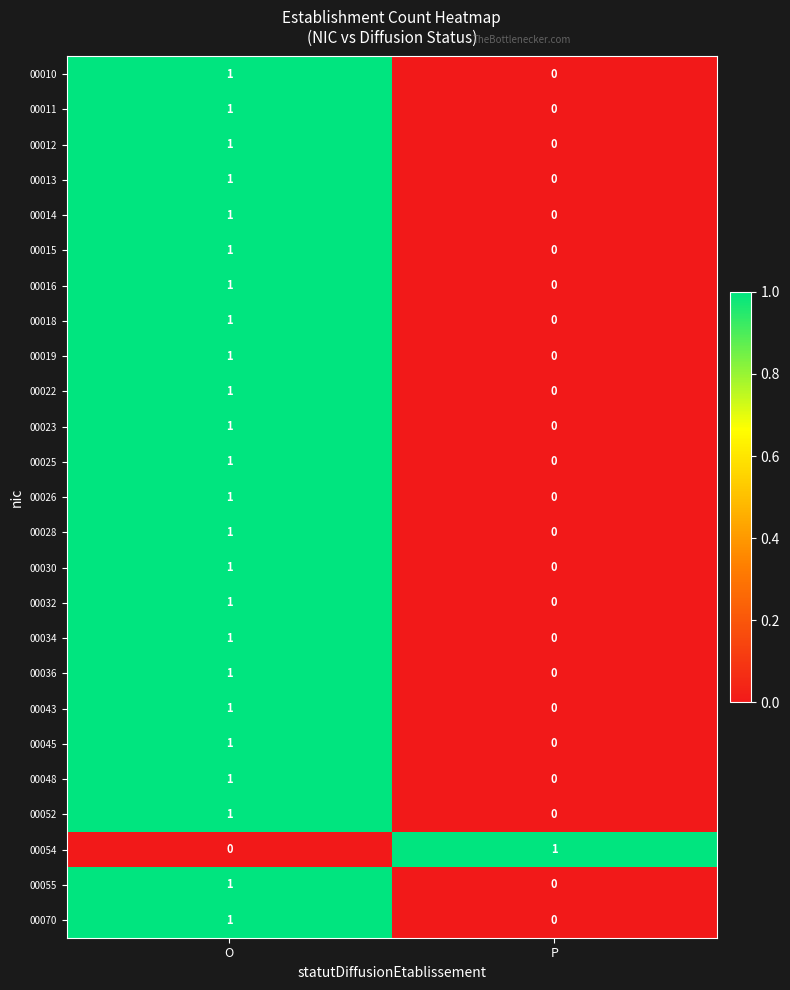

List the labels in order of 00015 value, smallest first.

P, O